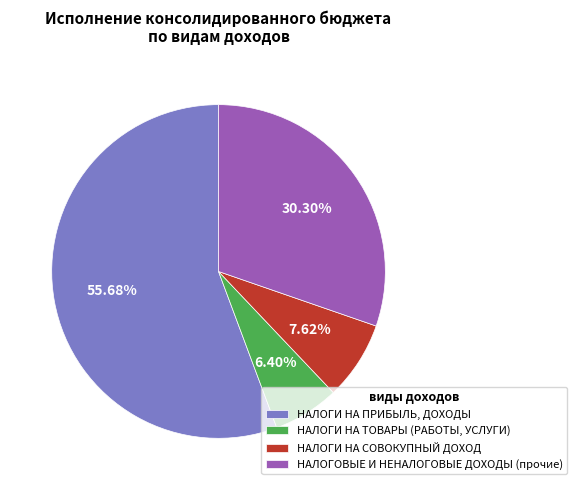

Which slice is the largest?

НАЛОГИ НА ПРИБЫЛЬ, ДОХОДЫ